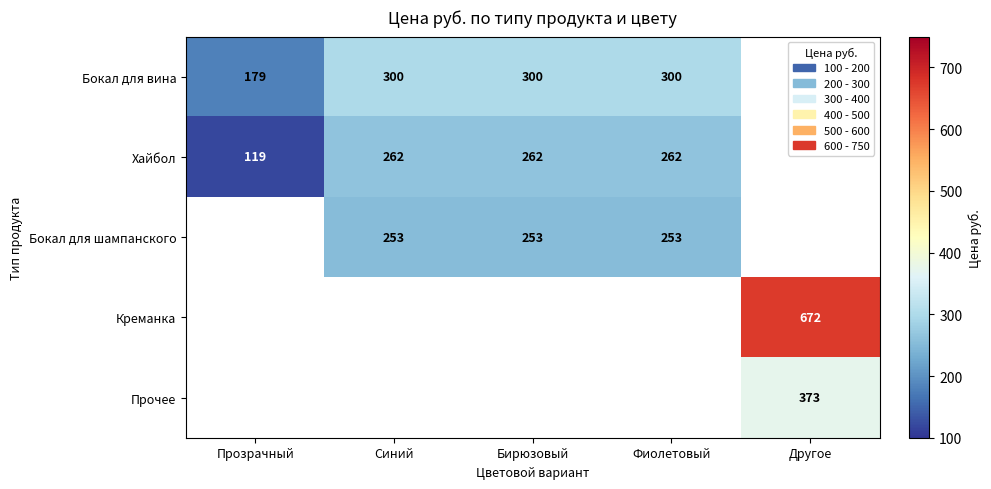

Is the value of Прочее at Другое greater than the value of Бокал для вина at Фиолетовый?

Yes